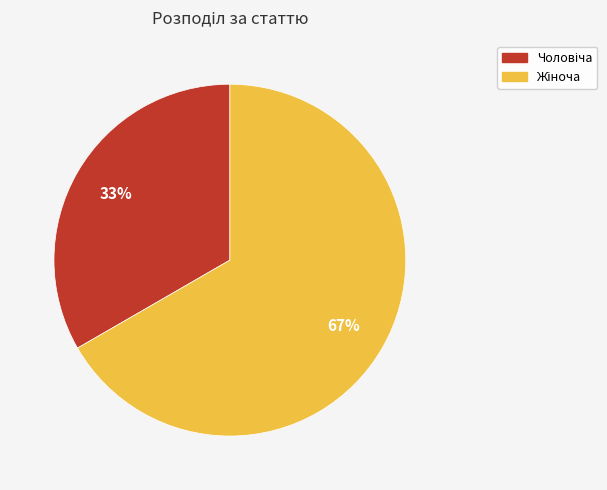

To the nearest percent, what is the average slice percentage?

50%